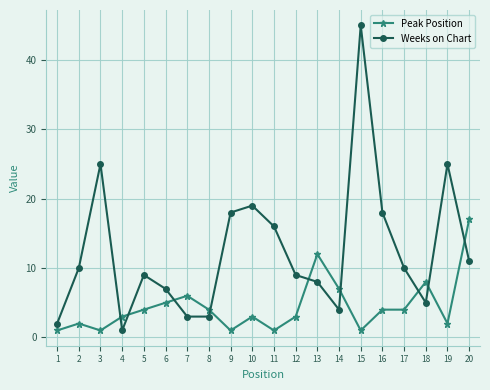

Is this an area chart (filled region under the line)?

No